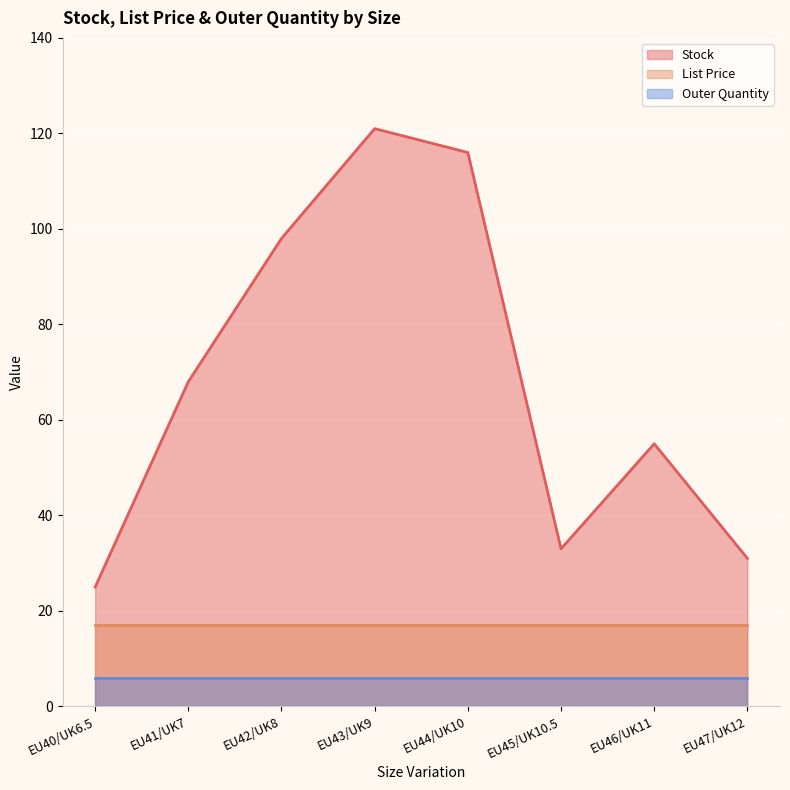

Which category has the highest value in the Stock series?

EU43/UK9